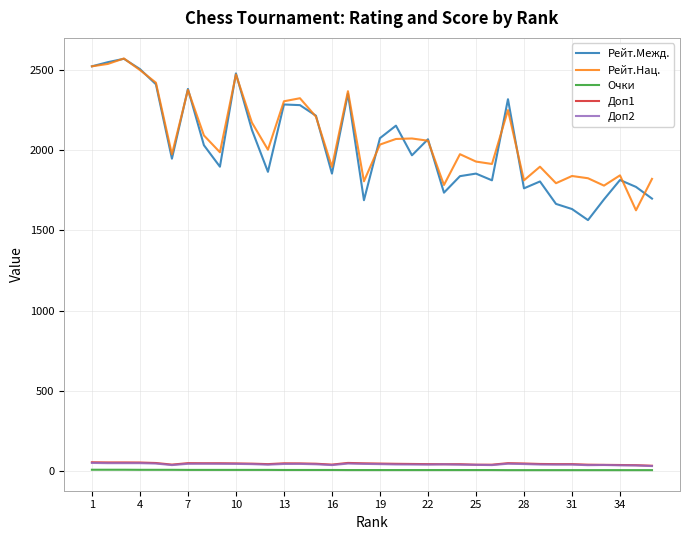

At how many categories does at least one series exceed 532?

36